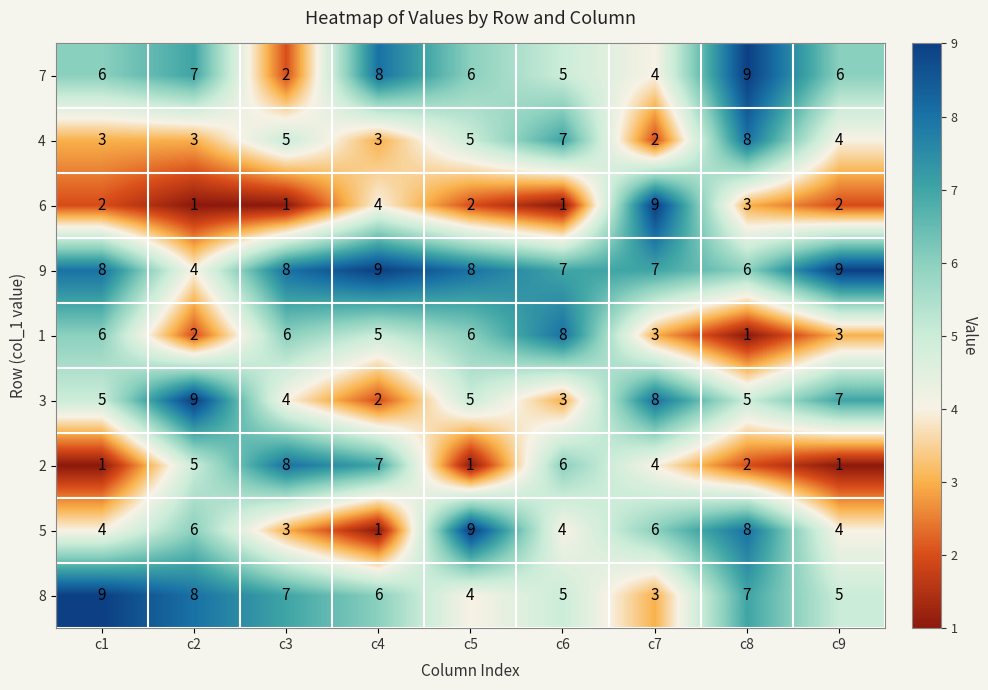

What is the difference between the second highest and second lowest values in the 2 series?

6